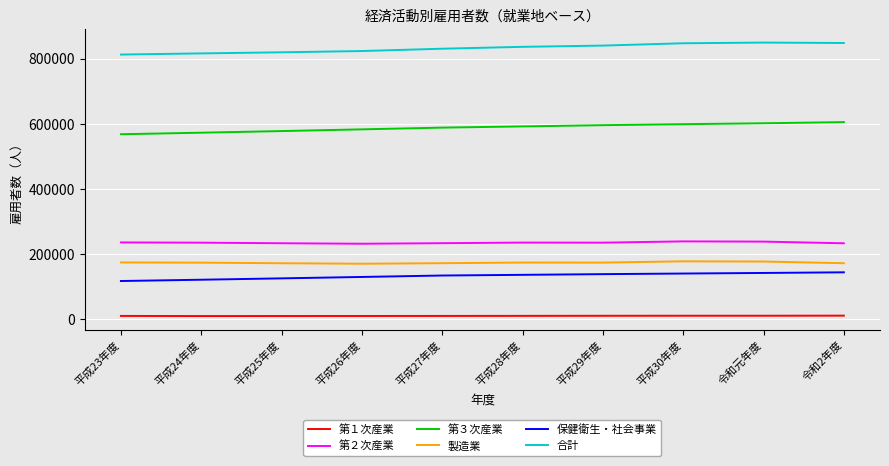

Does the chart have visible grid lines?

Yes